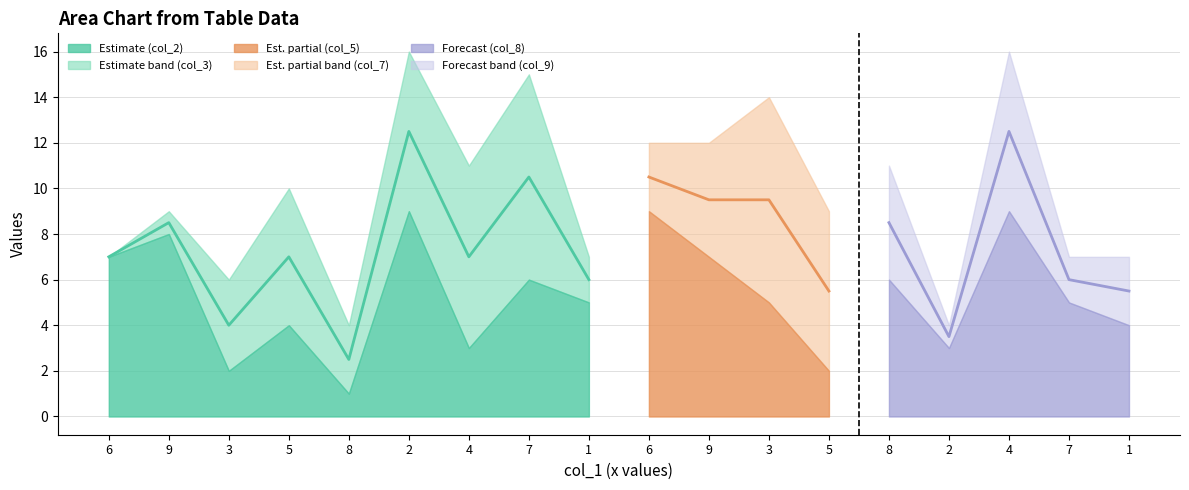

True or false: col_3 and col_2 intersect in this chart.

True